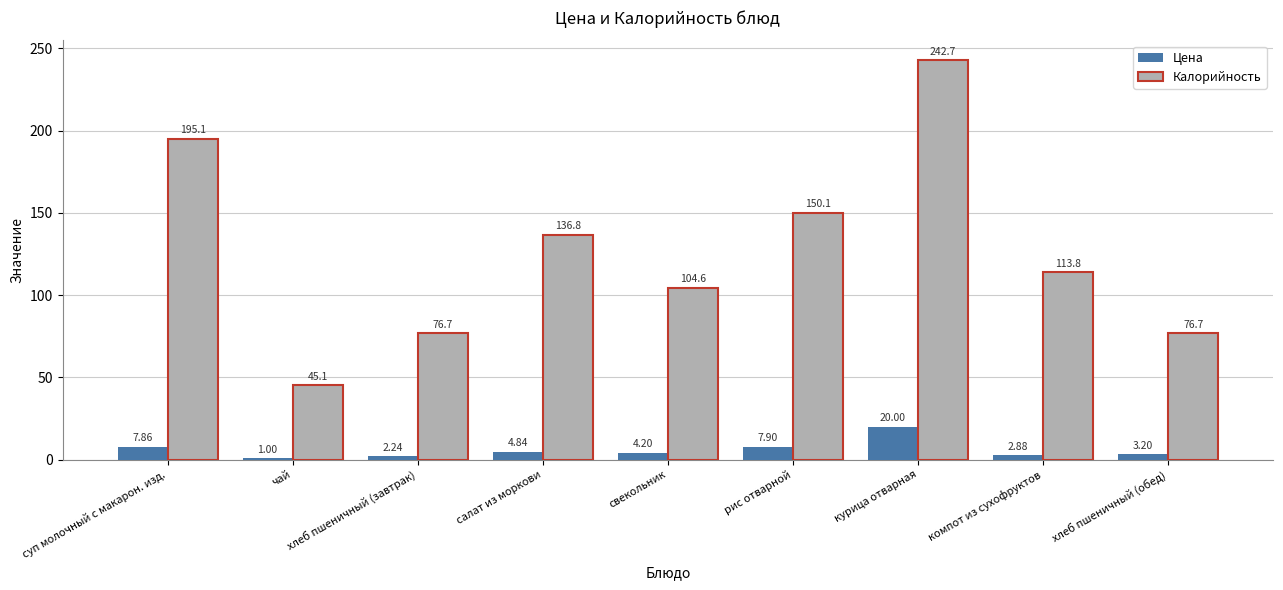

What are all the series names shown in the legend?

Цена, Калорийность